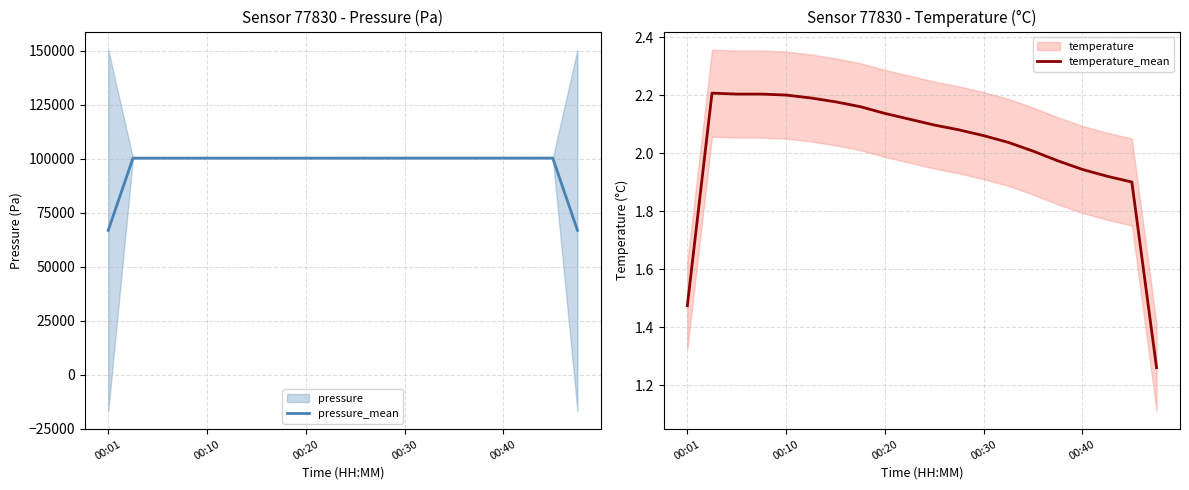

True or false: temperature_mean and pressure_mean intersect in this chart.

False